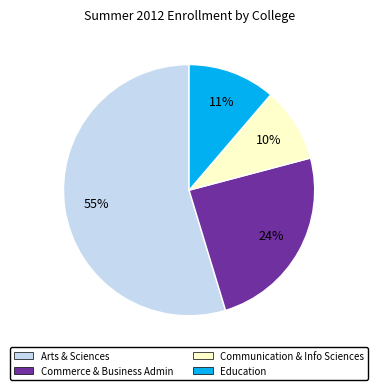

To the nearest percent, what percentage of the pie is Arts & Sciences?

55%